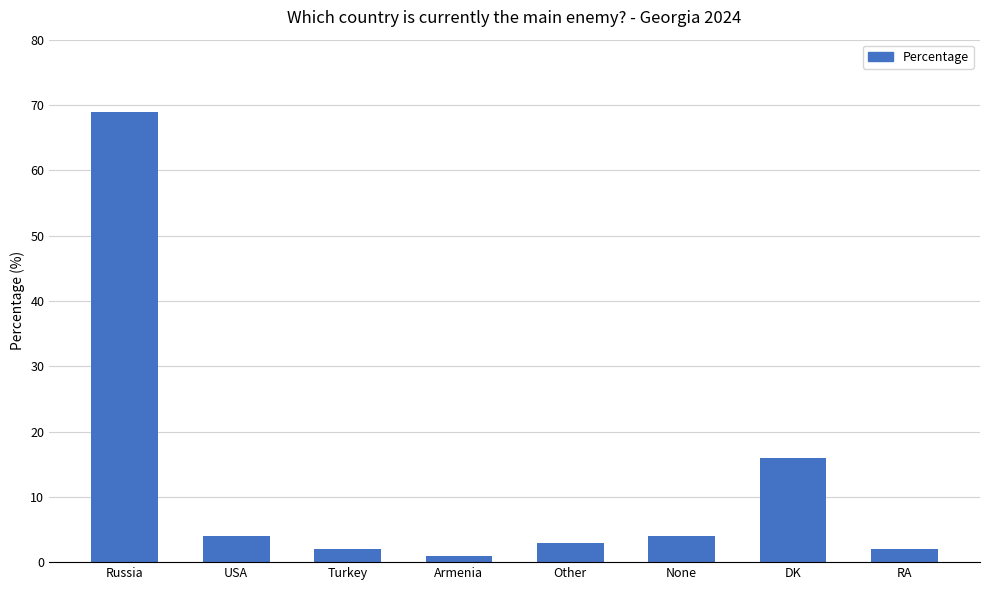

Reading right to left, extract all data points from this chart.

2	16	4	3	1	2	4	69